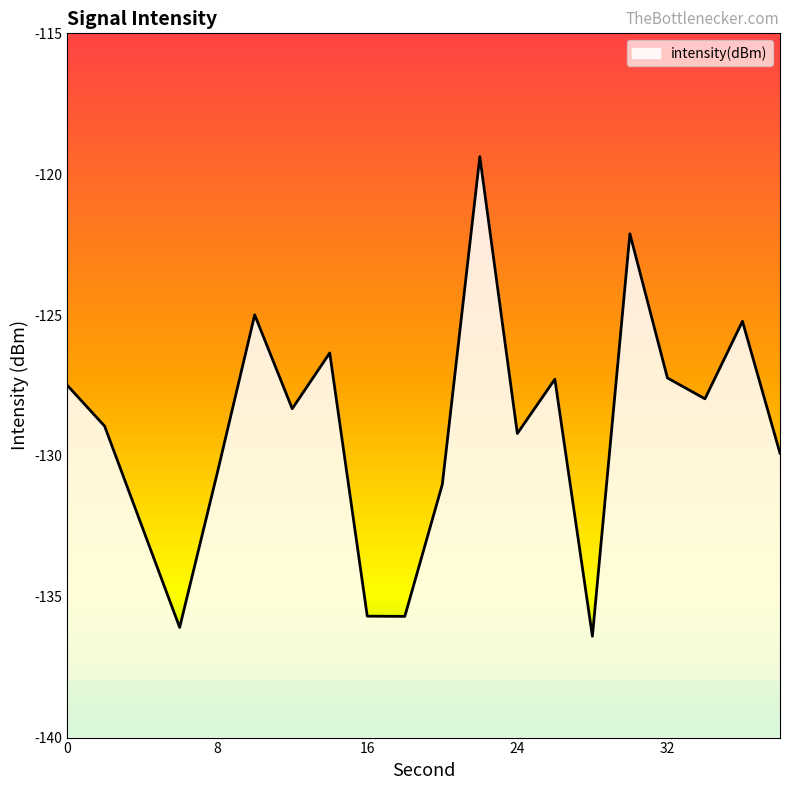

List the labels in order of value, smallest first.

28, 6, 18, 16, 4, 20, 8, 38, 24, 2, 12, 34, 0, 26, 32, 14, 36, 10, 30, 22